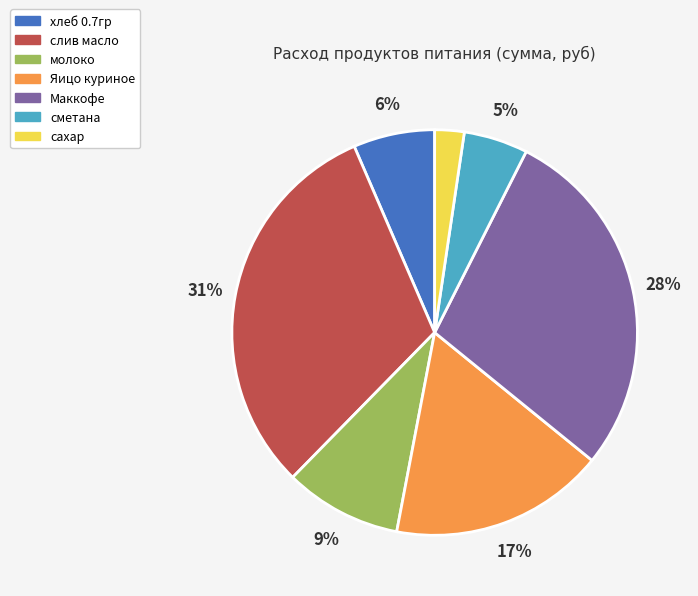

Combined, do хлеб 0.7гр and сметана account for over 50%?

No